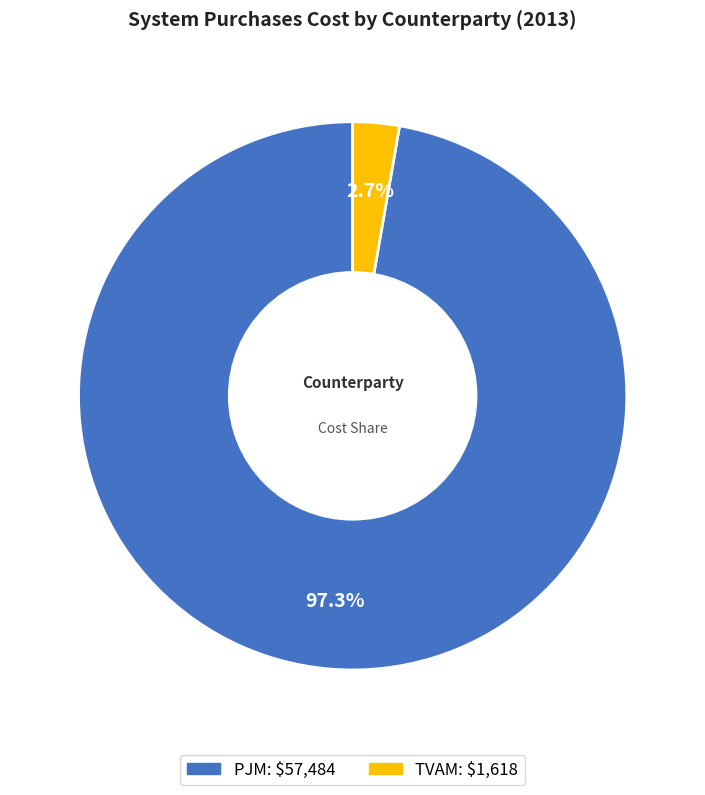

Do PJM and TVAM together represent more than half of the pie?

Yes